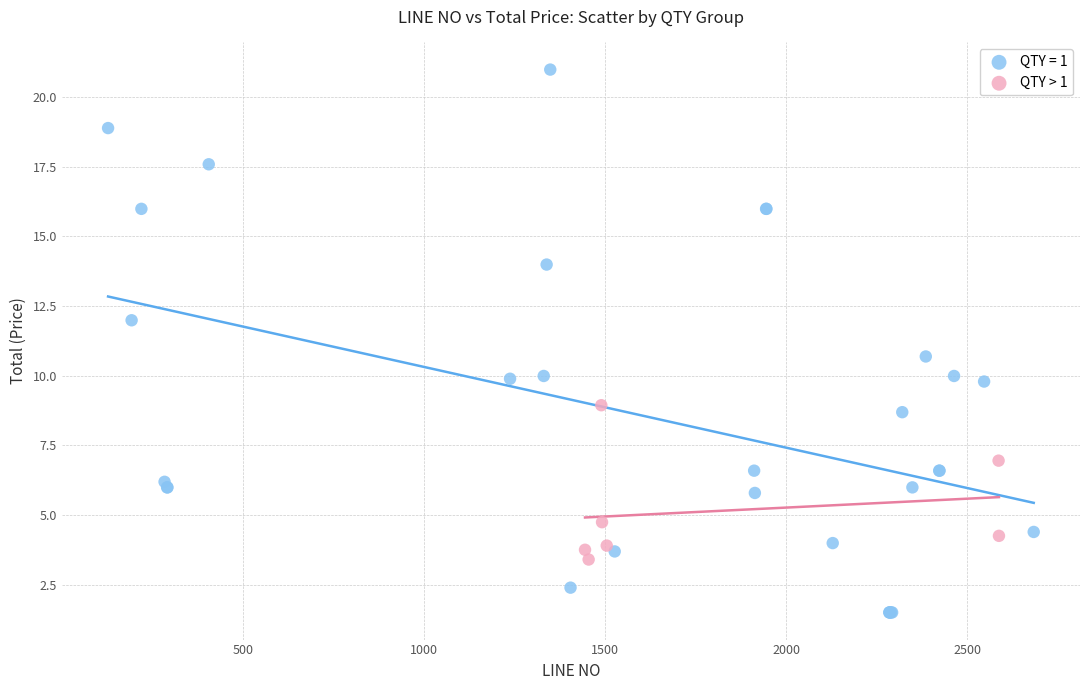

Which series has the widest spread of Y values?

QTY = 1